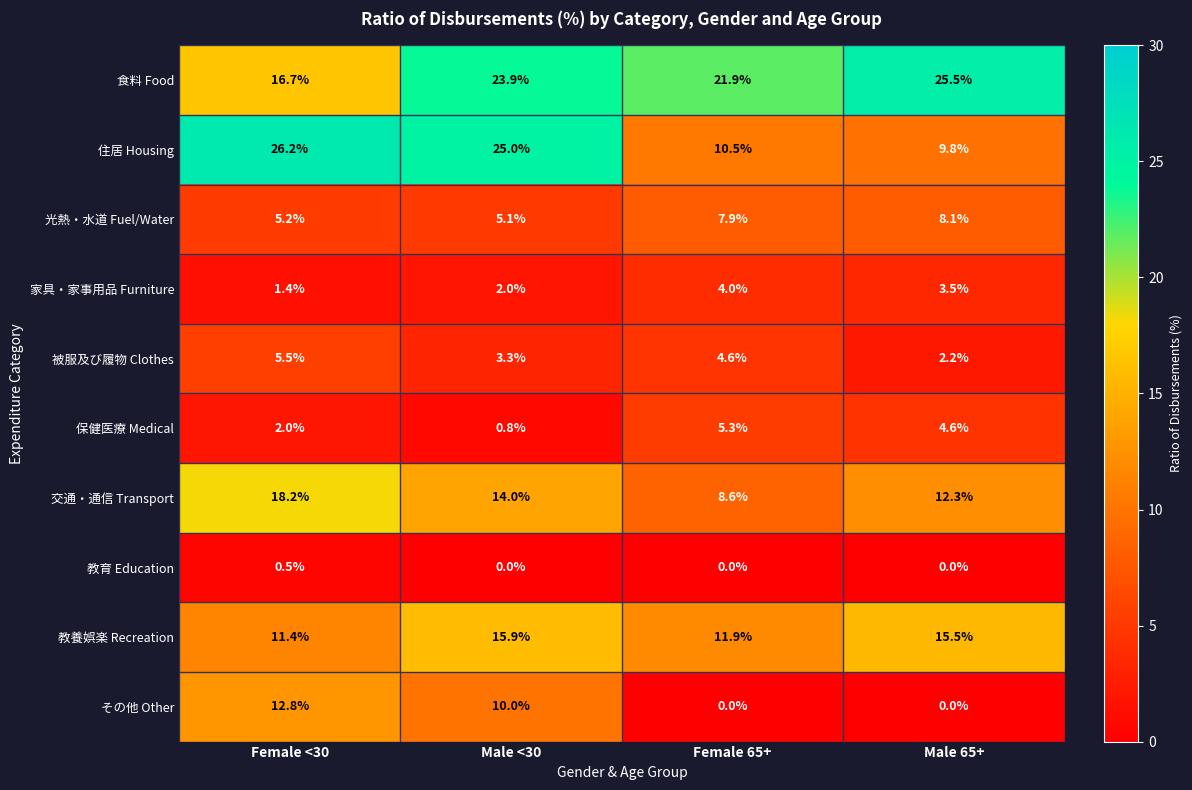

List the series in order of their peak value, highest first.

住居 Housing, 食料 Food, 交通・通信 Transport, 教養娯楽 Recreation, その他 Other, 光熱・水道 Fuel/Water, 被服及び履物 Clothes, 保健医療 Medical, 家具・家事用品 Furniture, 教育 Education